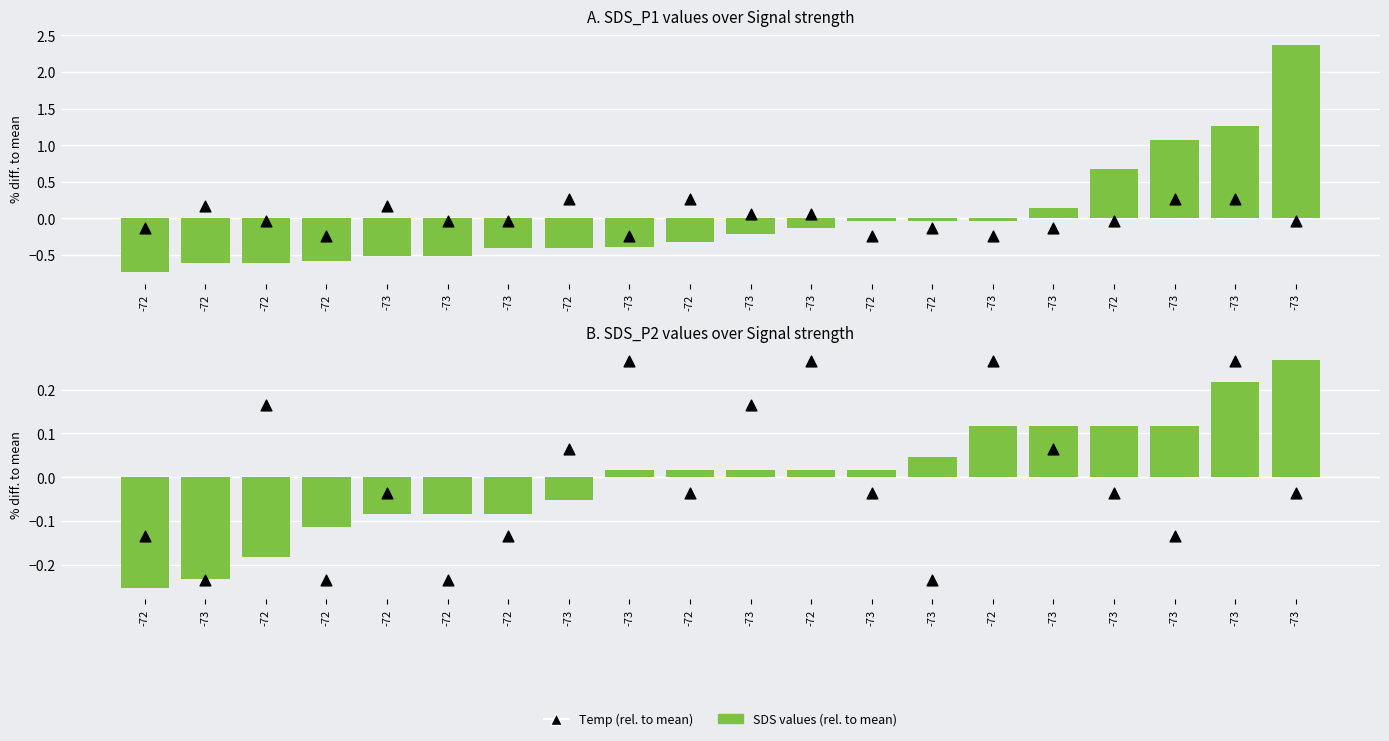

At how many categories does at least one series exceed 0?

14